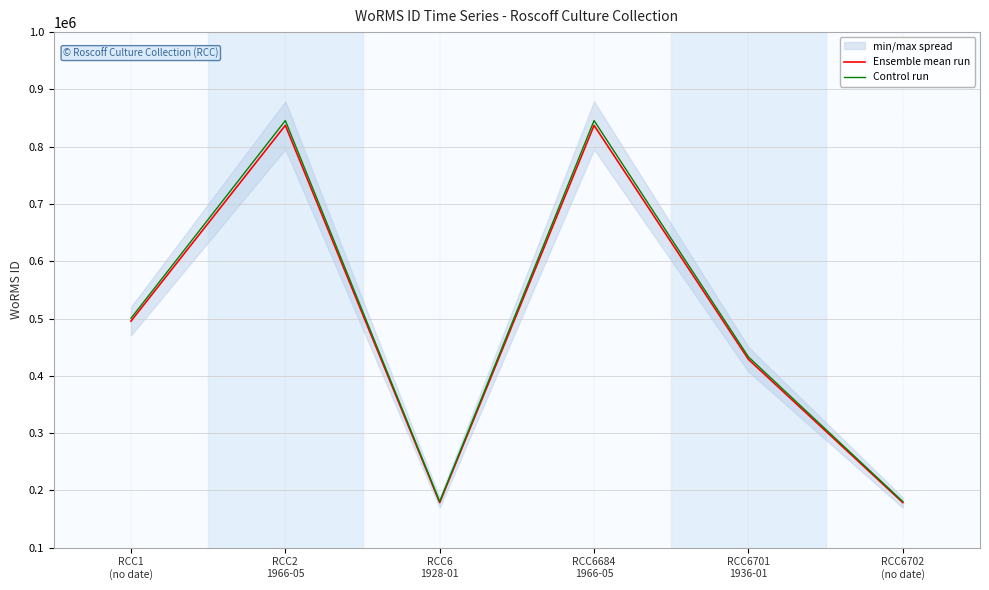

Which category has the lowest value in the Control run series?

RCC6
1928-01